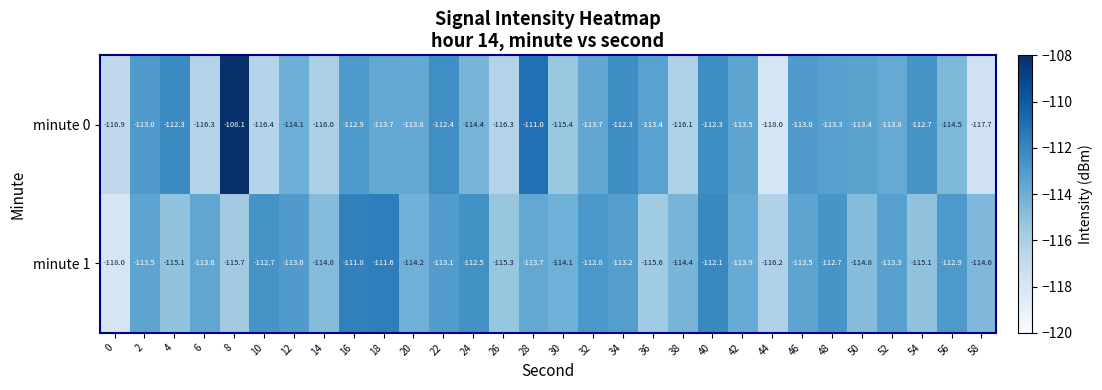

Rank the series by their maximum value, from highest to lowest.

minute 0, minute 1